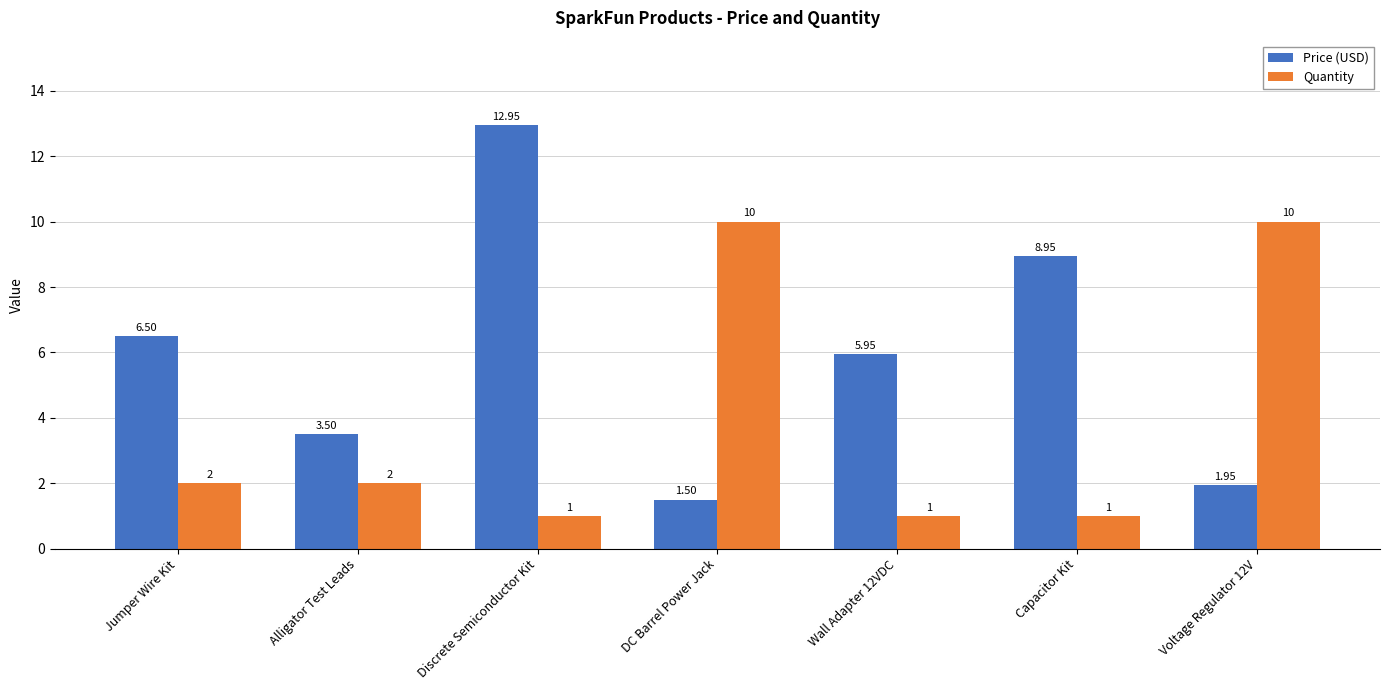

What value does the Quantity series have at Discrete Semiconductor Kit?

1.0